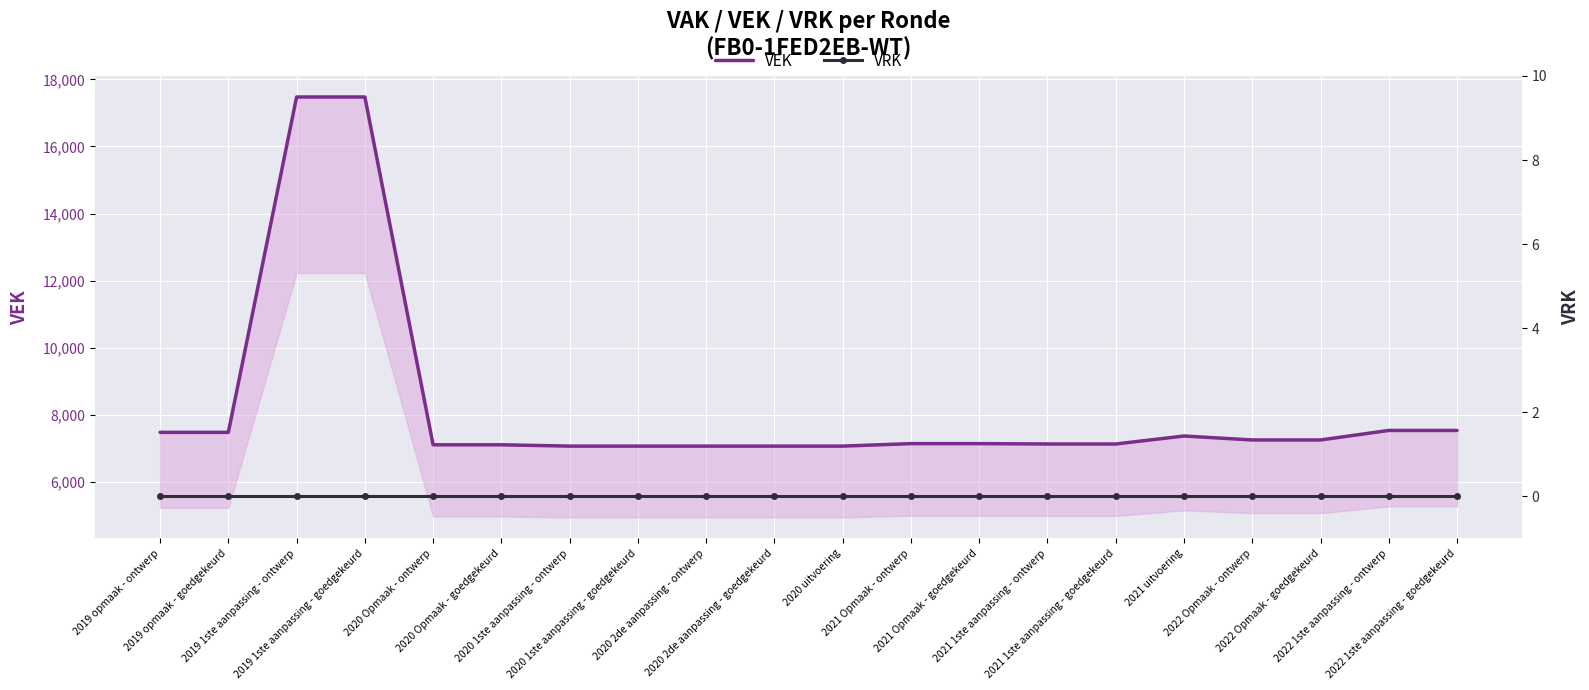

Reading left to right, transcribe all the data shown in this chart.

VEK: 2019 opmaak - ontwerp=7486	2019 opmaak - goedgekeurd=7486	2019 1ste aanpassing - ontwerp=17474	2019 1ste aanpassing - goedgekeurd=17474	2020 Opmaak - ontwerp=7115	2020 Opmaak - goedgekeurd=7115	2020 1ste aanpassing - ontwerp=7076	2020 1ste aanpassing - goedgekeurd=7076	2020 2de aanpassing - ontwerp=7076	2020 2de aanpassing - goedgekeurd=7076	2020 uitvoering=7076	2021 Opmaak - ontwerp=7150	2021 Opmaak - goedgekeurd=7150	2021 1ste aanpassing - ontwerp=7139	2021 1ste aanpassing - goedgekeurd=7139	2021 uitvoering=7377	2022 Opmaak - ontwerp=7259	2022 Opmaak - goedgekeurd=7259	2022 1ste aanpassing - ontwerp=7543	2022 1ste aanpassing - goedgekeurd=7543
VRK: 2019 opmaak - ontwerp=0	2019 opmaak - goedgekeurd=0	2019 1ste aanpassing - ontwerp=0	2019 1ste aanpassing - goedgekeurd=0	2020 Opmaak - ontwerp=0	2020 Opmaak - goedgekeurd=0	2020 1ste aanpassing - ontwerp=0	2020 1ste aanpassing - goedgekeurd=0	2020 2de aanpassing - ontwerp=0	2020 2de aanpassing - goedgekeurd=0	2020 uitvoering=0	2021 Opmaak - ontwerp=0	2021 Opmaak - goedgekeurd=0	2021 1ste aanpassing - ontwerp=0	2021 1ste aanpassing - goedgekeurd=0	2021 uitvoering=0	2022 Opmaak - ontwerp=0	2022 Opmaak - goedgekeurd=0	2022 1ste aanpassing - ontwerp=0	2022 1ste aanpassing - goedgekeurd=0